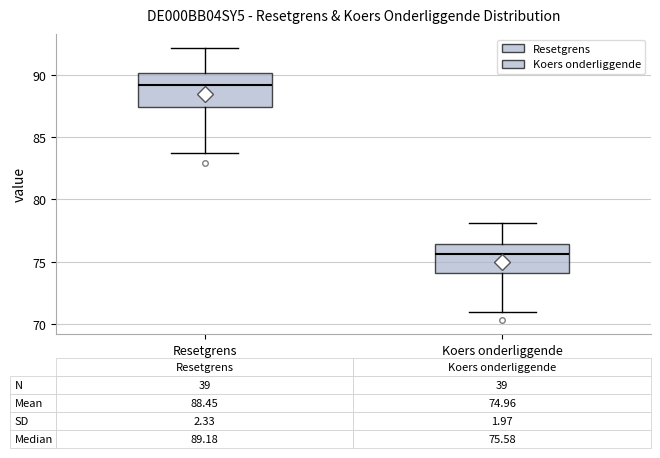

Which box has the highest median line?

Resetgrens